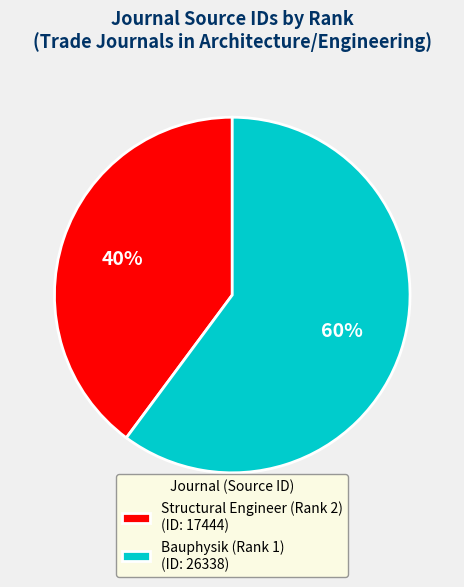

Which slice is the smallest?

Structural Engineer (Rank 2)